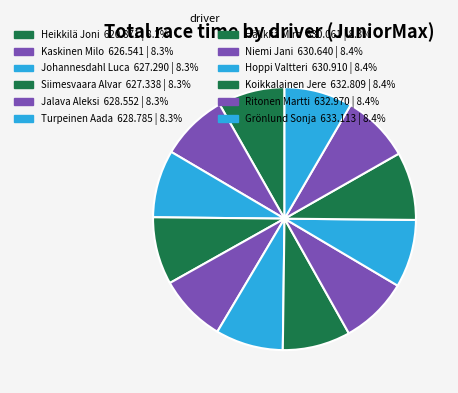

How many slices are in this pie chart?

12